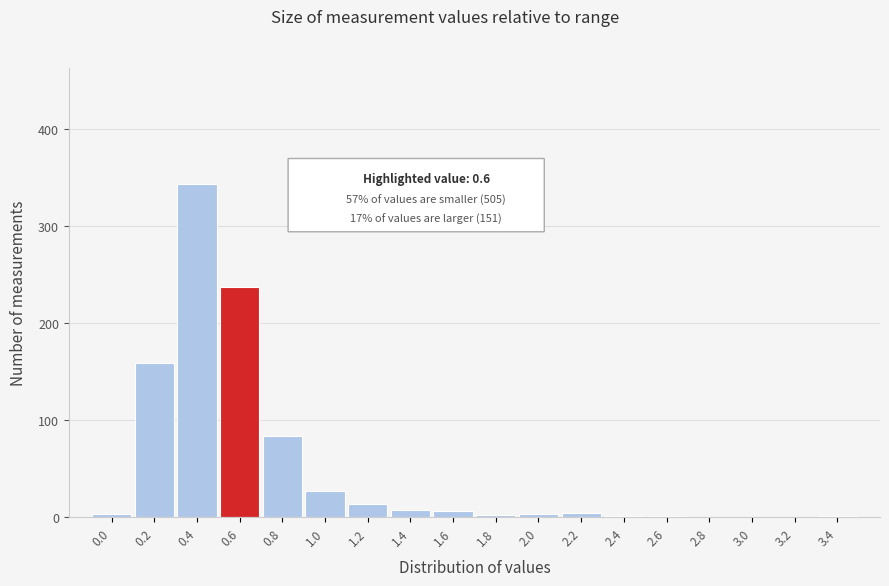

What is the sum of all values?

893